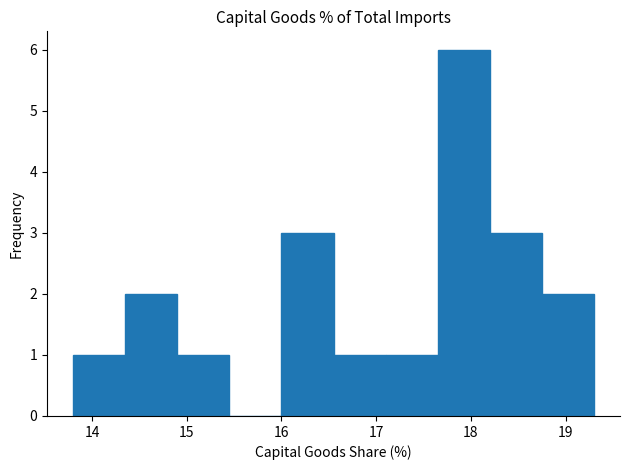

Reading left to right, transcribe this chart: for each bar, give the range it covers on the x-axis and its height. Neither the bar edges nor the heights are printed on the chart, so give them approximately, as read against the axes.

13.80 to 14.35: 1
14.35 to 14.90: 2
14.90 to 15.45: 1
15.45 to 16.00: 0
16.00 to 16.55: 3
16.55 to 17.10: 1
17.10 to 17.65: 1
17.65 to 18.20: 6
18.20 to 18.75: 3
18.75 to 19.30: 2